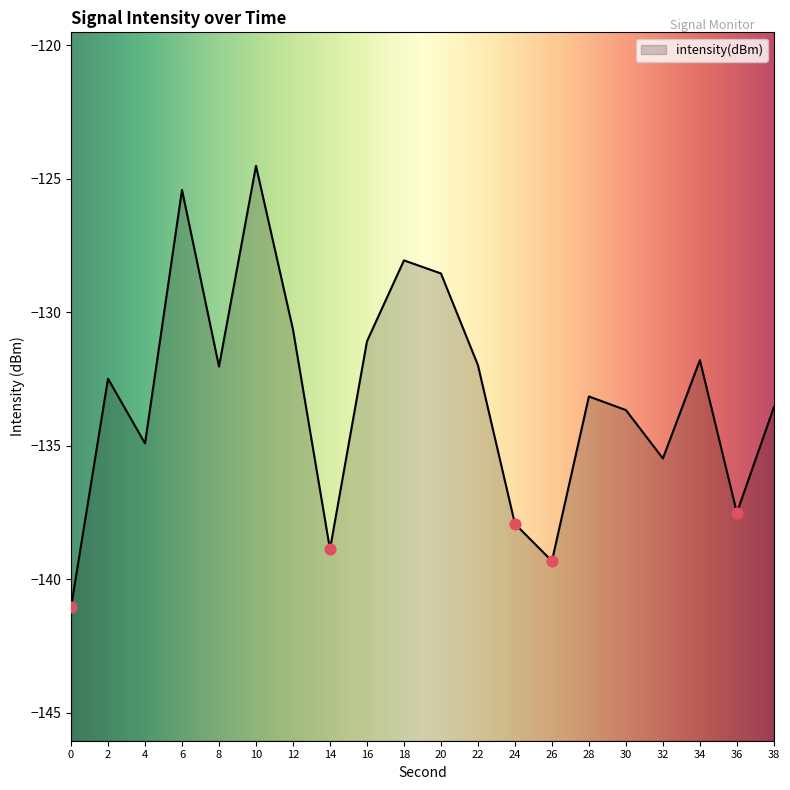

Between 24 and 30, which is larger?

30